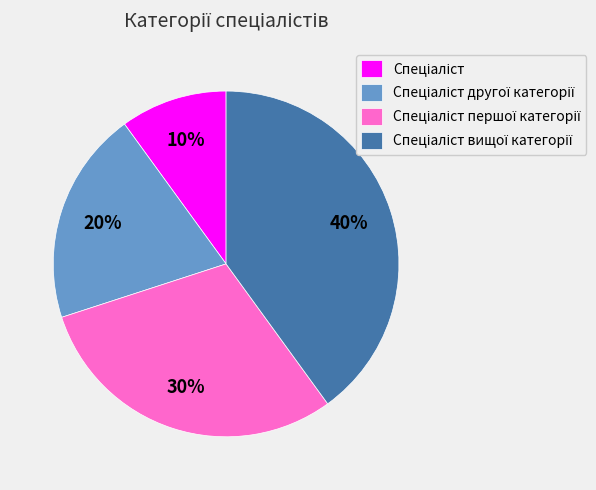

To the nearest percent, what is the difference between the largest and smallest slice percentages?

30%